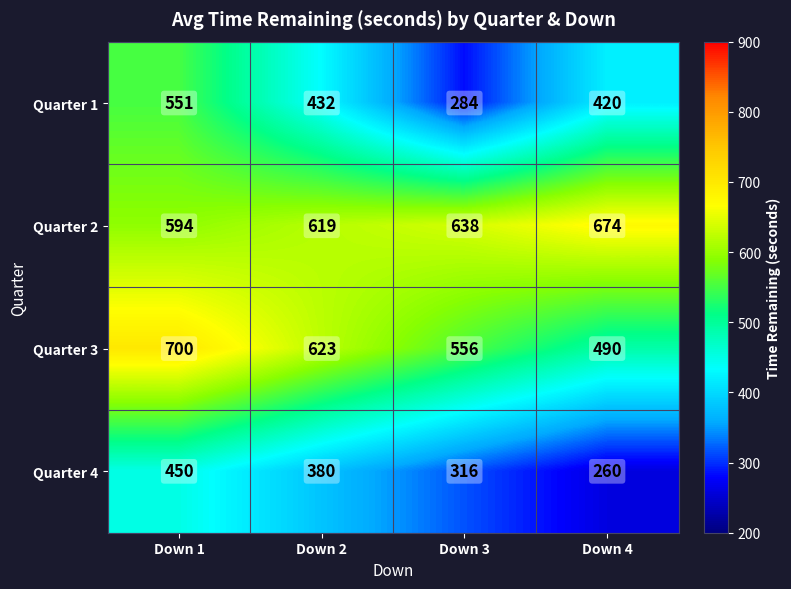

Reading left to right, list all the values displayed in this chart.

Quarter 1: 551	432	284	420
Quarter 2: 594	619	638	674
Quarter 3: 700	623	556	490
Quarter 4: 450	380	316	260